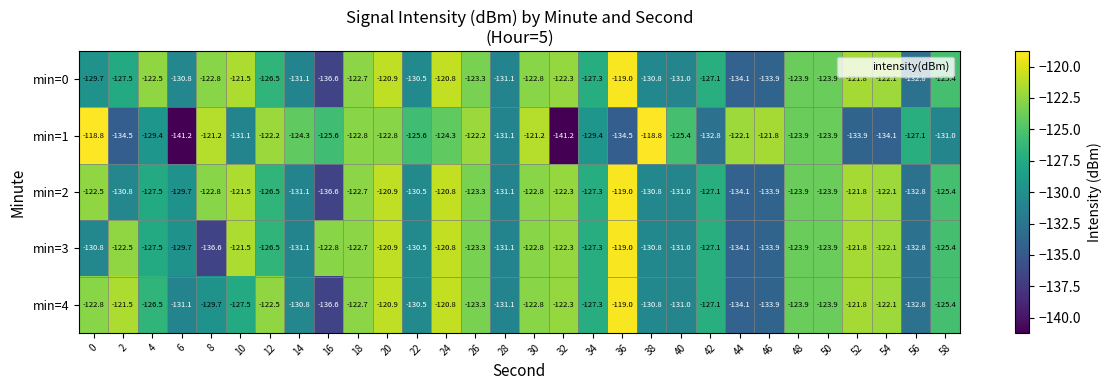

What is the sum of all min=1 values?

-3818.2